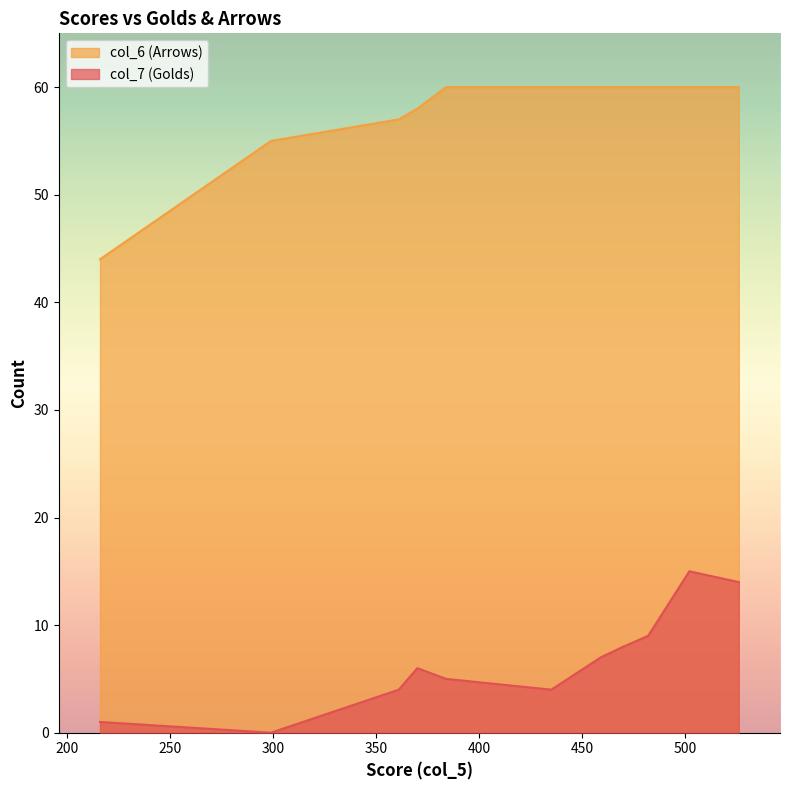

Does the chart have visible grid lines?

No